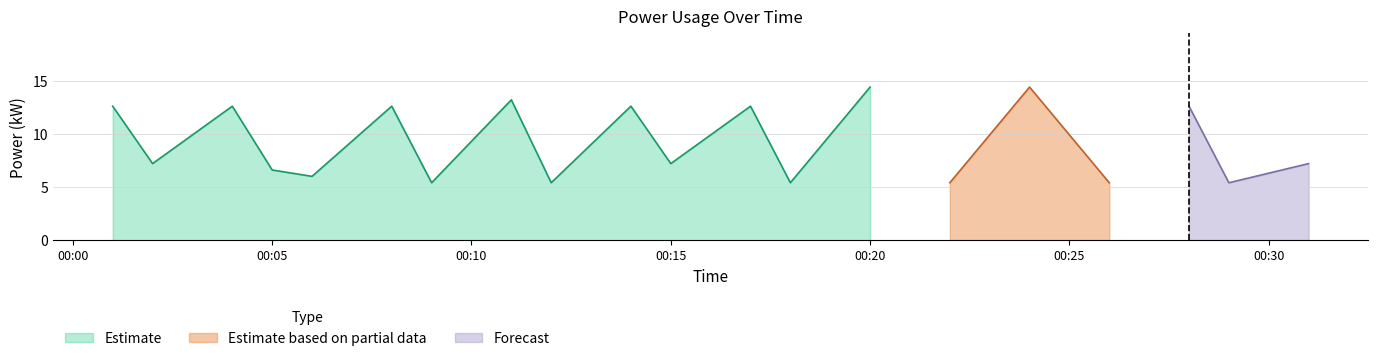

The value of Estimate at 00:20 is 19.2. True or false?

False